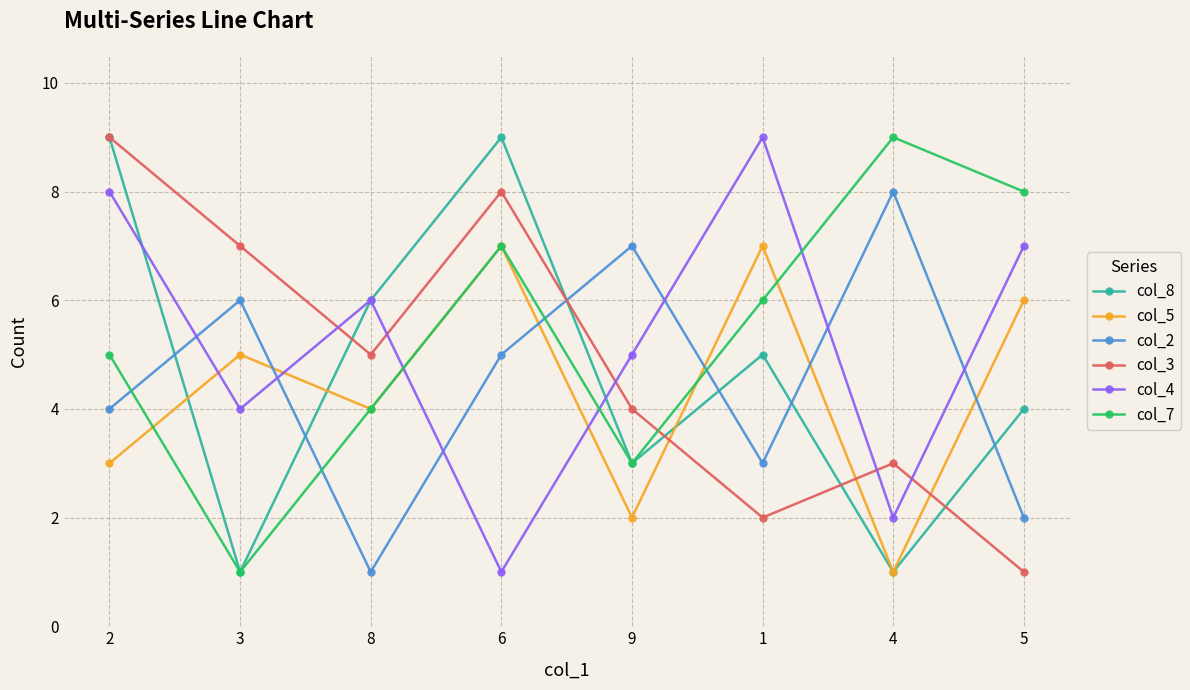

The col_8 series shows 4 at 5. True or false?

True